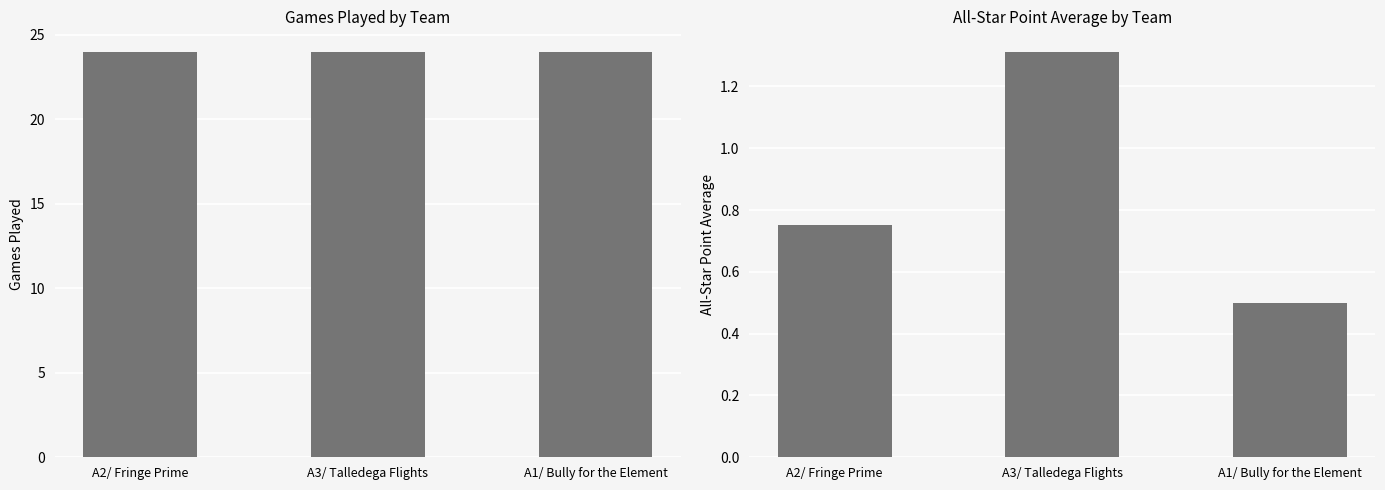

What are all the series names shown in the legend?

Games Played, All-Star Point Average